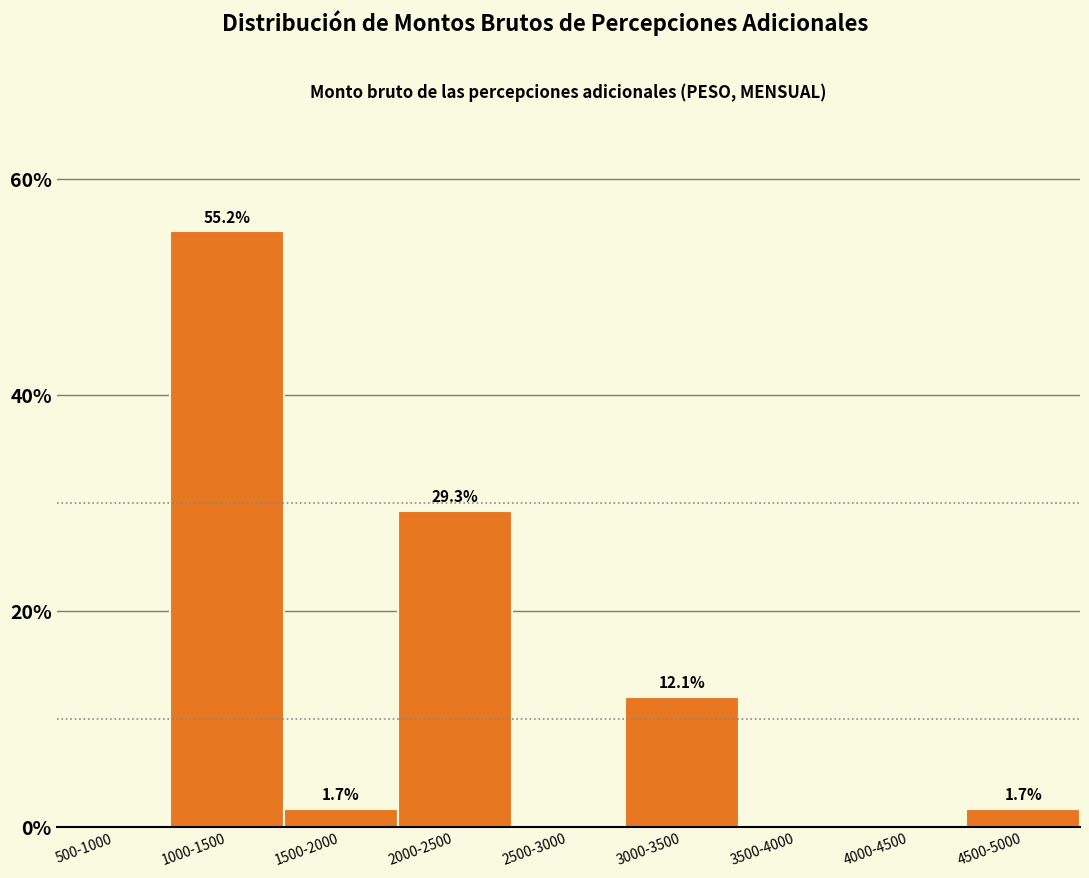

Reading left to right, transcribe all the data shown in this chart.

500-1000=0.0	1000-1500=55.2	1500-2000=1.7	2000-2500=29.3	2500-3000=0.0	3000-3500=12.1	3500-4000=0.0	4000-4500=0.0	4500-5000=1.7